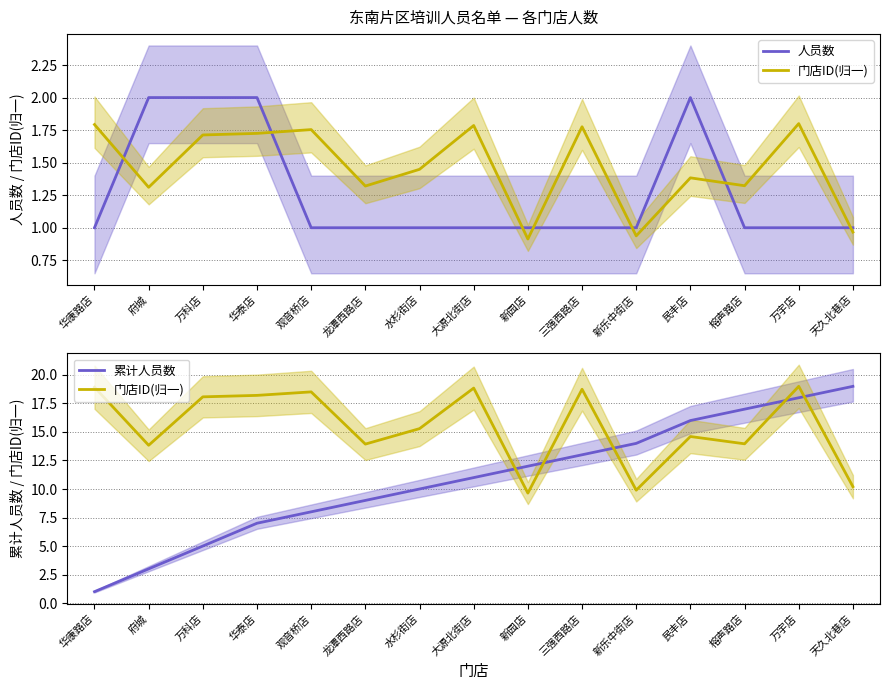

What is the total value across all series at 三强西路店?

32.7